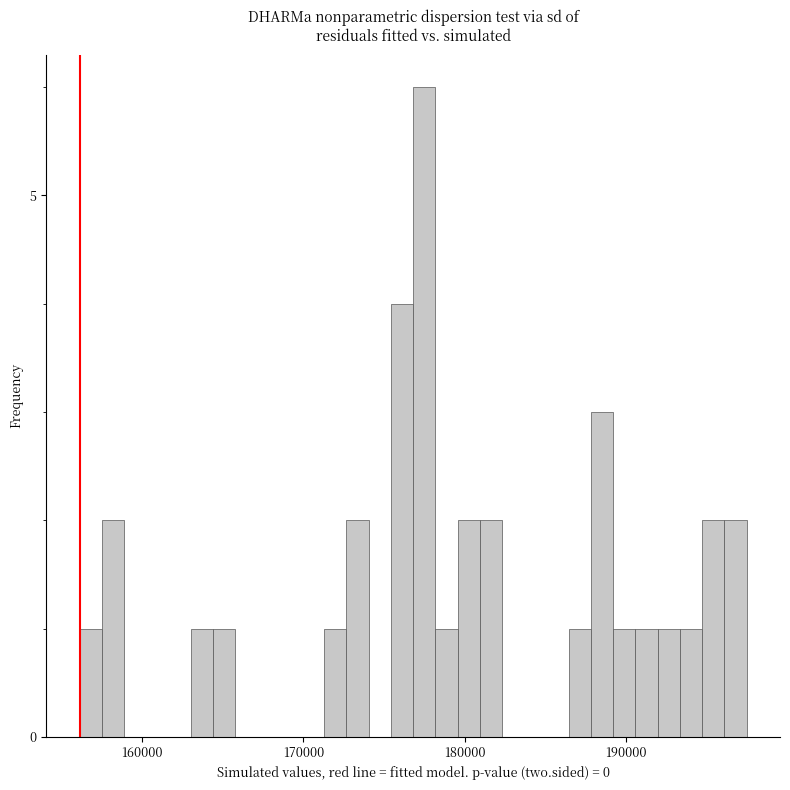

Read against the x-axis, roughly where is the centre of the tallest bar?

177000